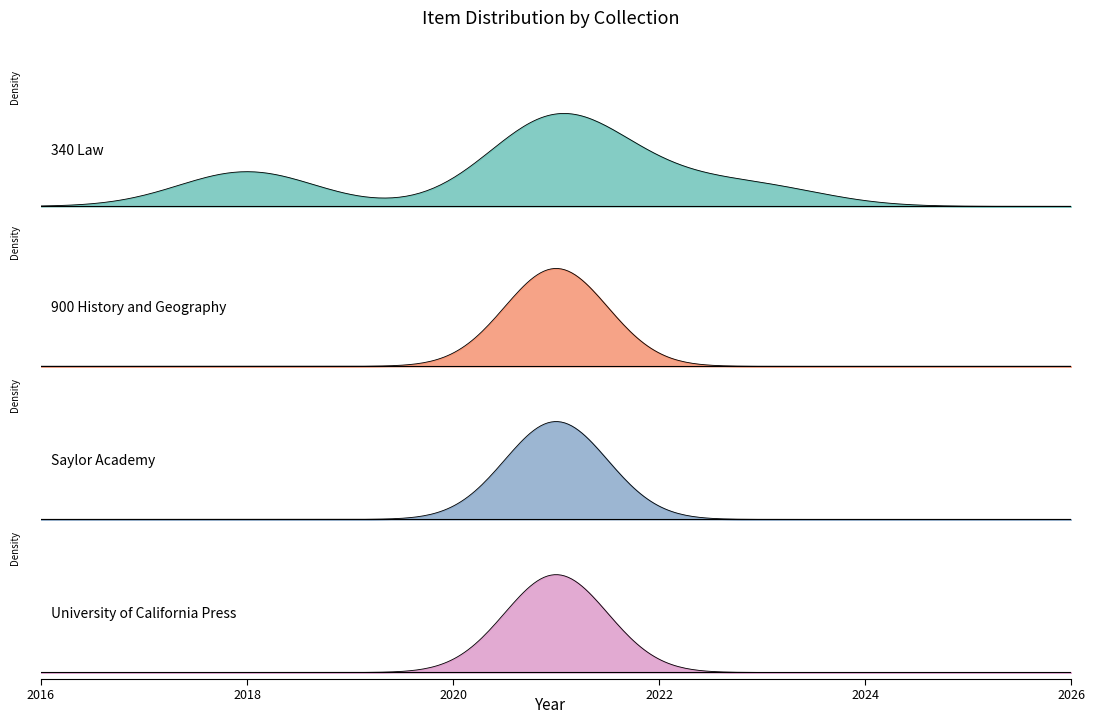

Does the chart have visible grid lines?

No